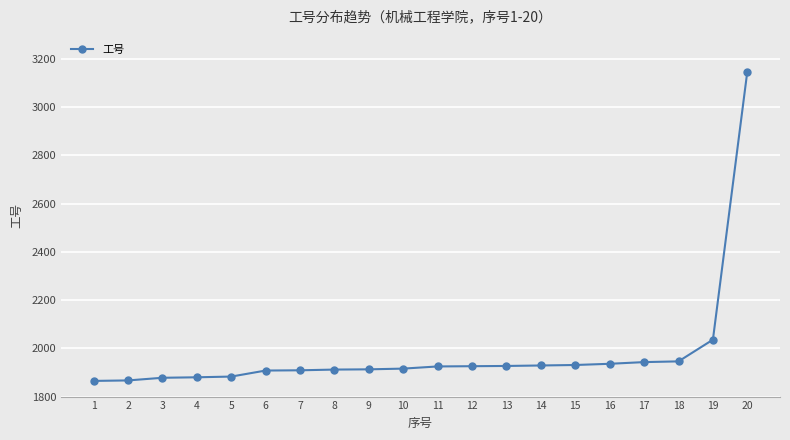

What is the change in value from 2 to 18?

+79